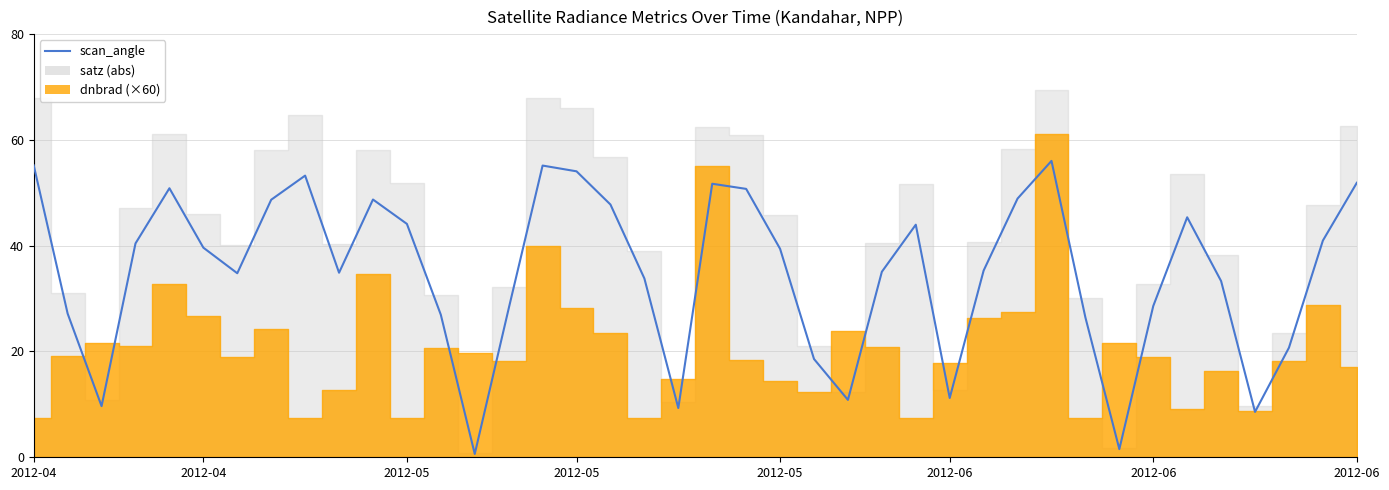

What is the ratio of the value at 30 to the value at 28?

1.6